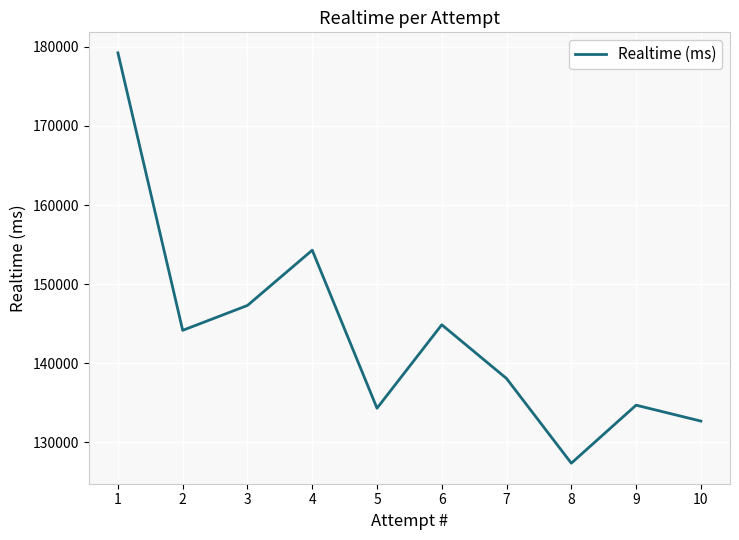

Reading right to left, list all the values displayed in this chart.

132700	134711	127377	138083	144875	134328	154299	147314	144171	179239